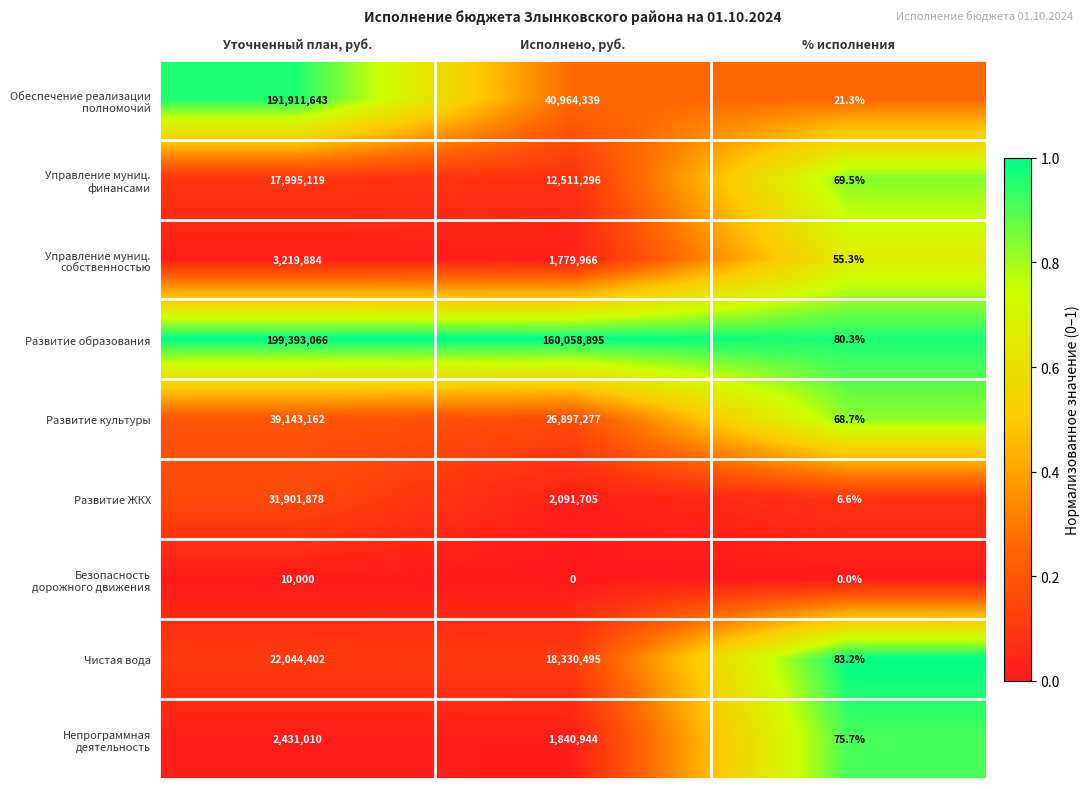

At which category is the sum across all series the highest?

Уточненный план, руб.